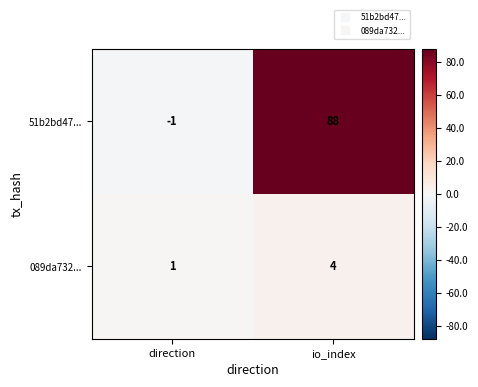

At which category is the sum across all series the highest?

io_index